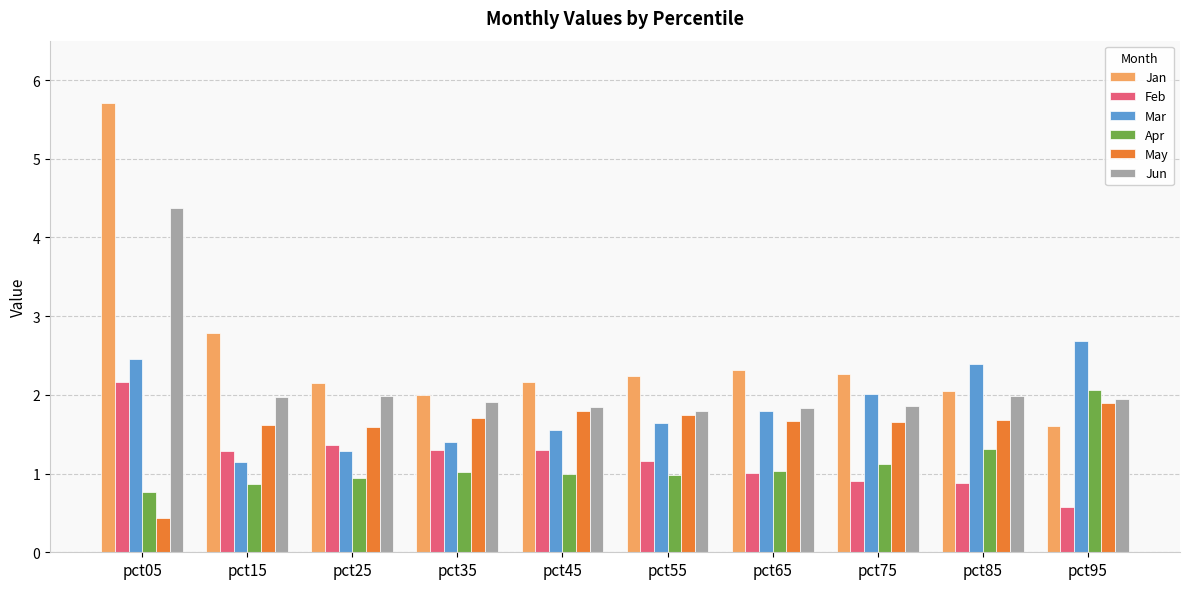

Which series has the largest range (max minus min)?

Jan